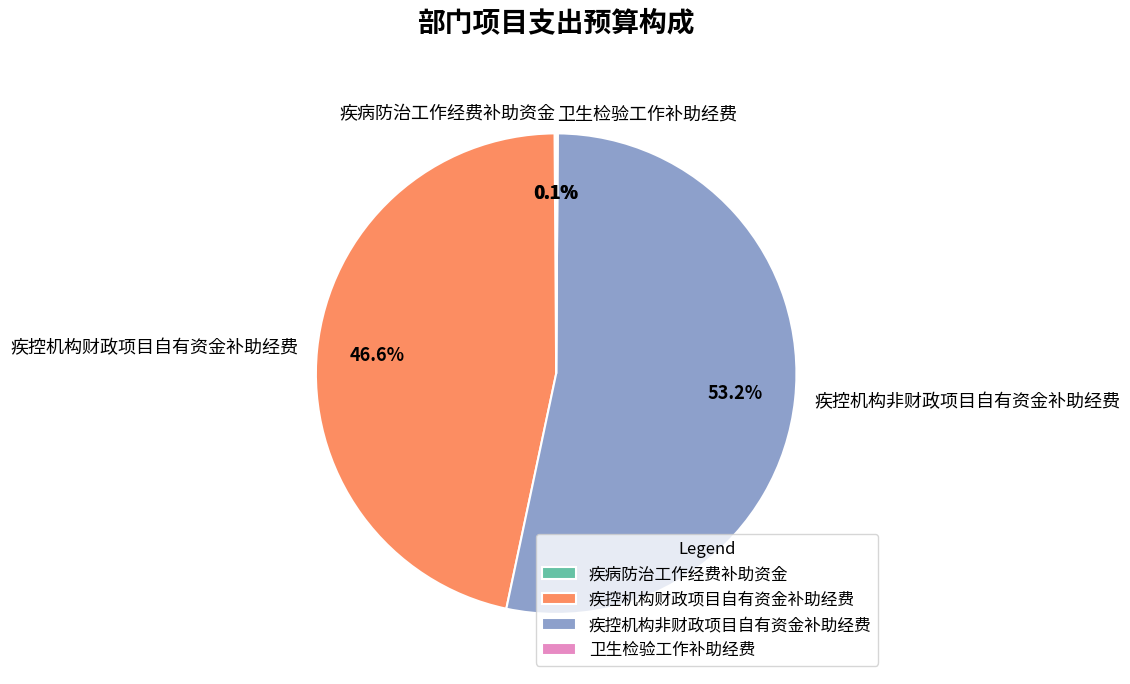

How much of the chart is everything except 疾控机构非财政项目自有资金补助经费?

46.8%